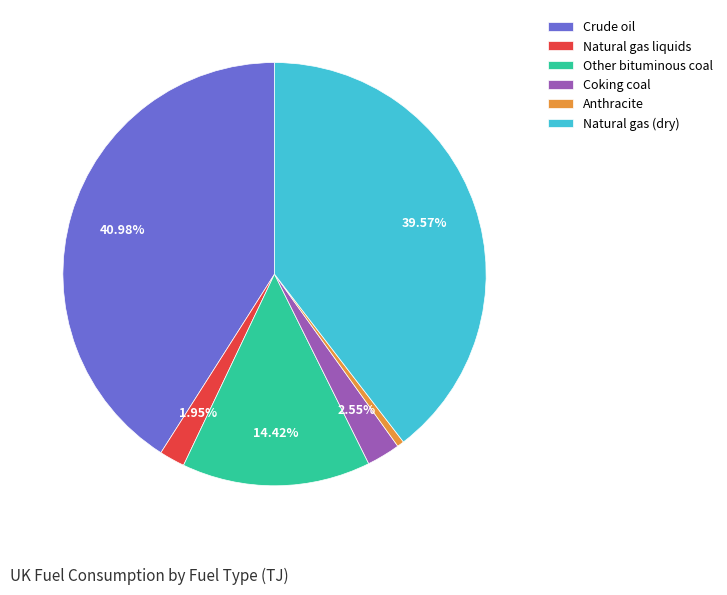

Combined, do Anthracite and Natural gas (dry) account for over 50%?

No